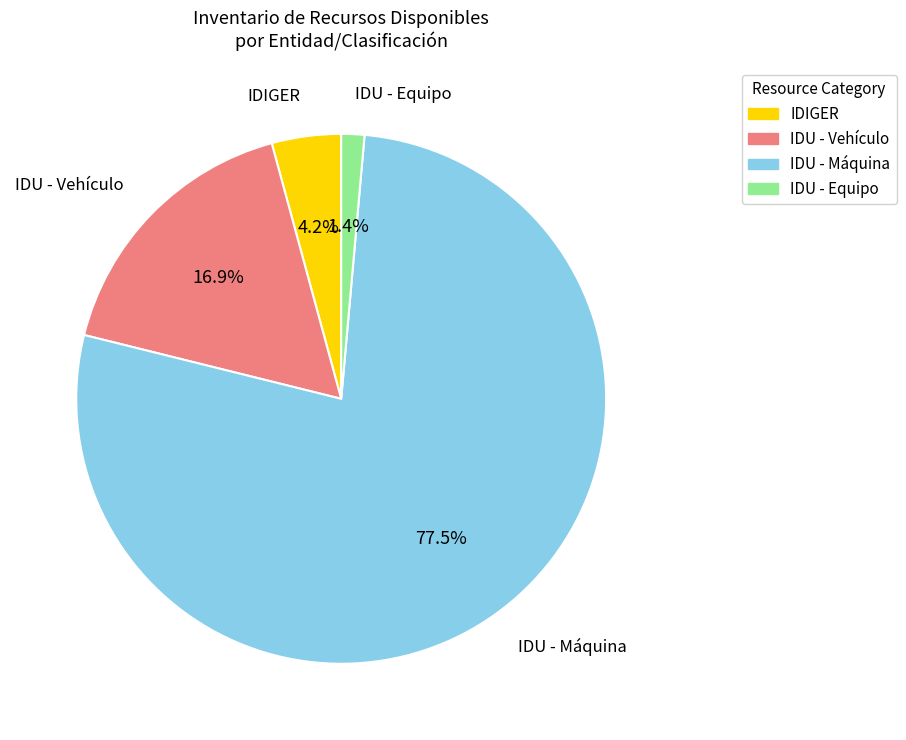

Is there any slice that represents more than half of the pie?

Yes